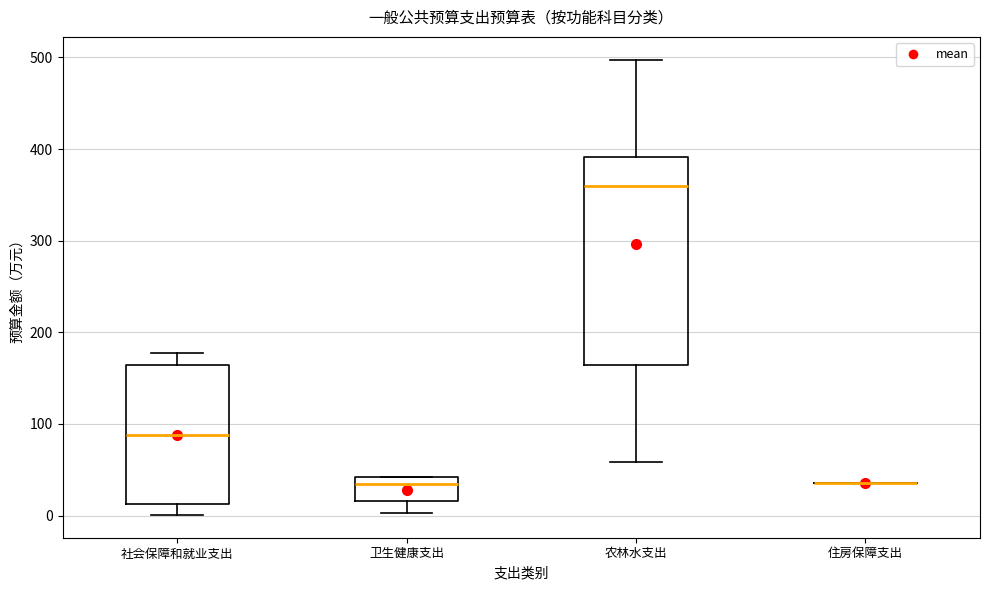

Reading left to right, transcribe this box plot: for each box, give where its median line is, the range the box spans, and where its two whiskers end, as read against the y-axis. The values are not printed on the chart, so give them approximately, as read against the axis.

社会保障和就业支出: median 90, box 10 to 160, whiskers 0 to 180
卫生健康支出: median 30, box 20 to 40, whiskers 0 to 40
农林水支出: median 360, box 160 to 390, whiskers 60 to 500
住房保障支出: box collapsed to a line at 40, whiskers 40 to 40